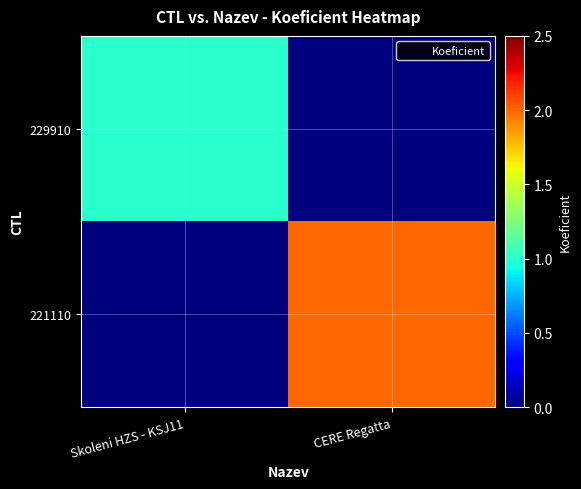

Reading right to left, extract all data points from this chart.

229910: CERE Regatta=0	Skoleni HZS - KSJ11=1
221110: CERE Regatta=2	Skoleni HZS - KSJ11=0